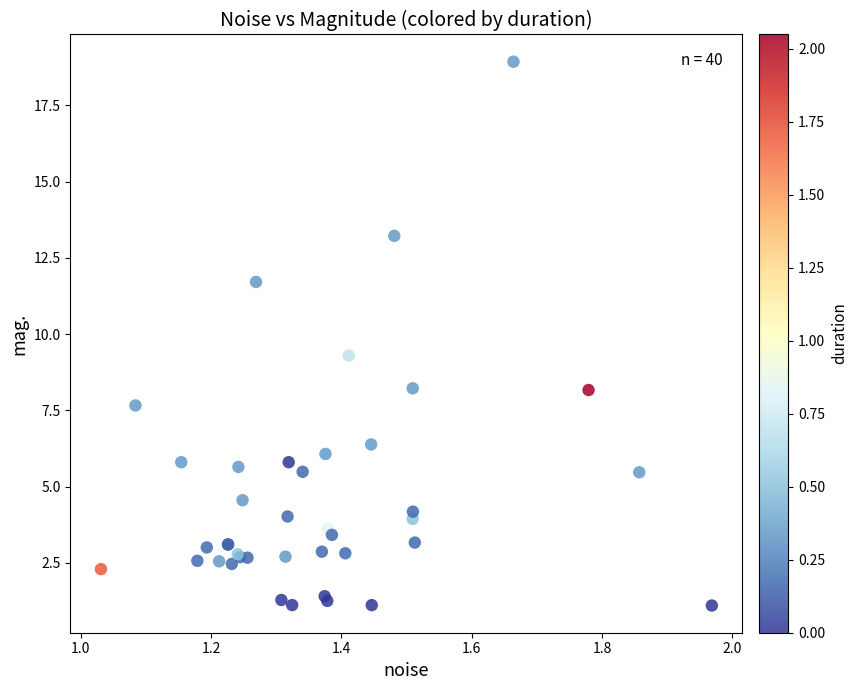

What Y value in the scatter plot is closest to 10?

9.3